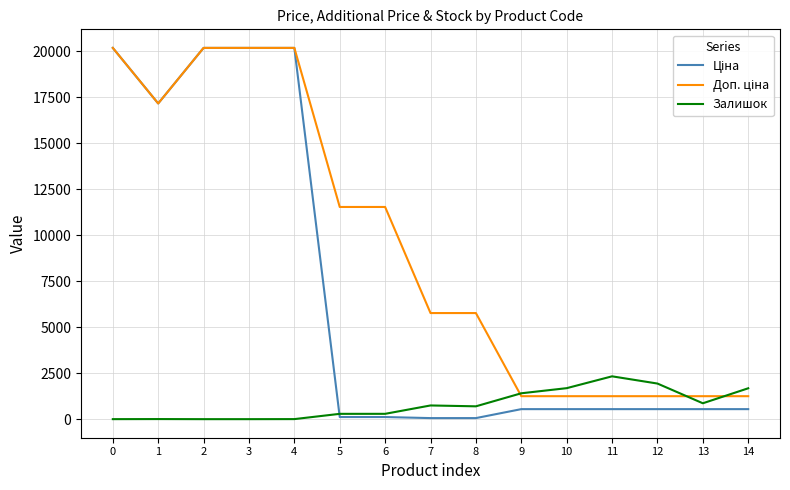

What is the total value across all series at 0?

40373.0